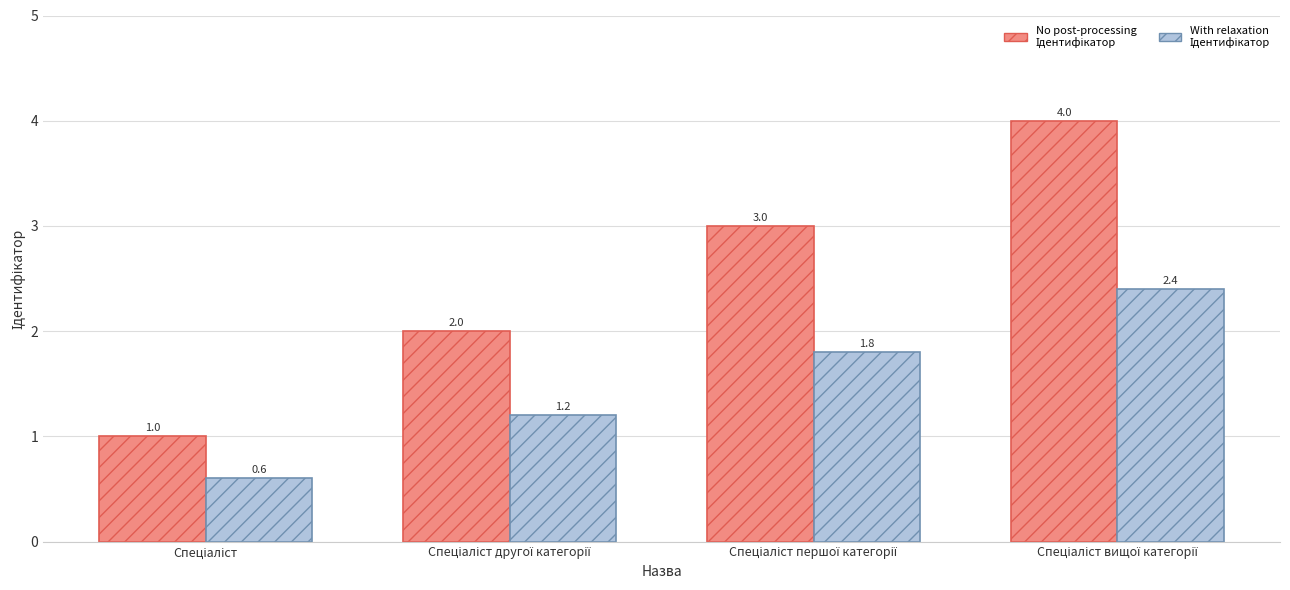

What is the minimum value shown in the chart?

0.6